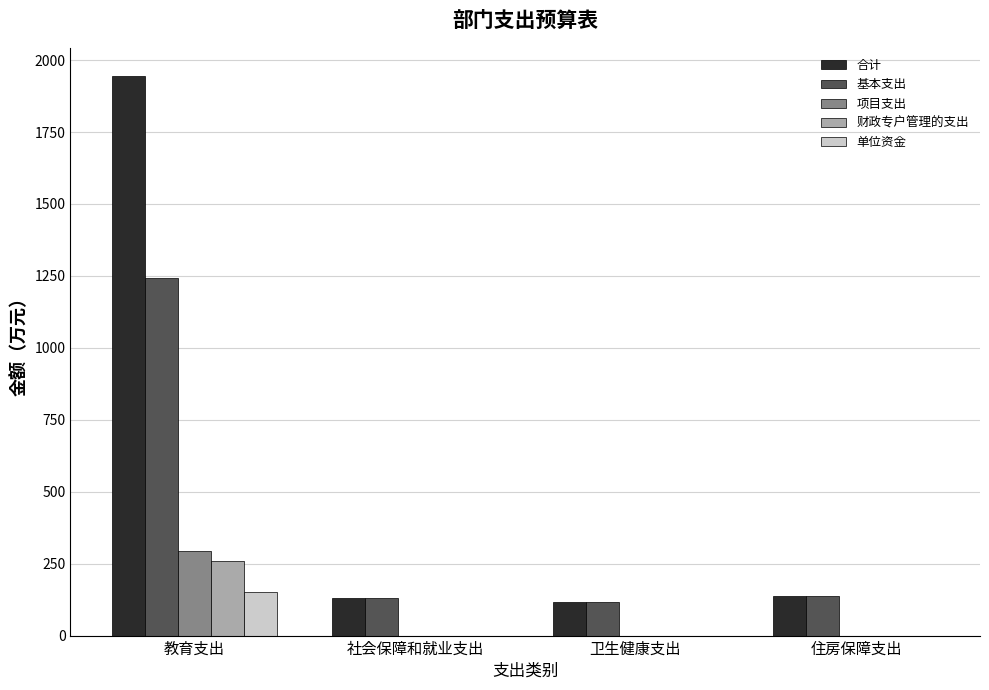

True or false: 财政专户管理的支出 has a value of -115.0 at 社会保障和就业支出.

False